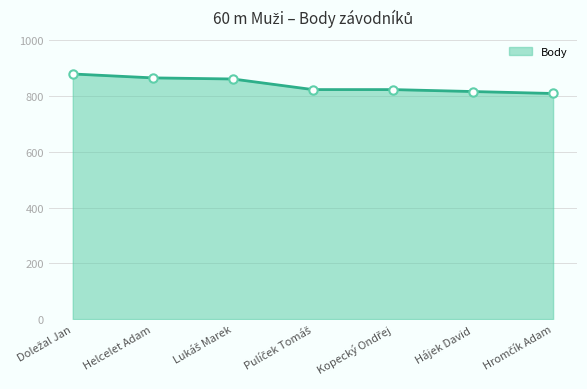

What is the difference between the maximum and minimum values?

70